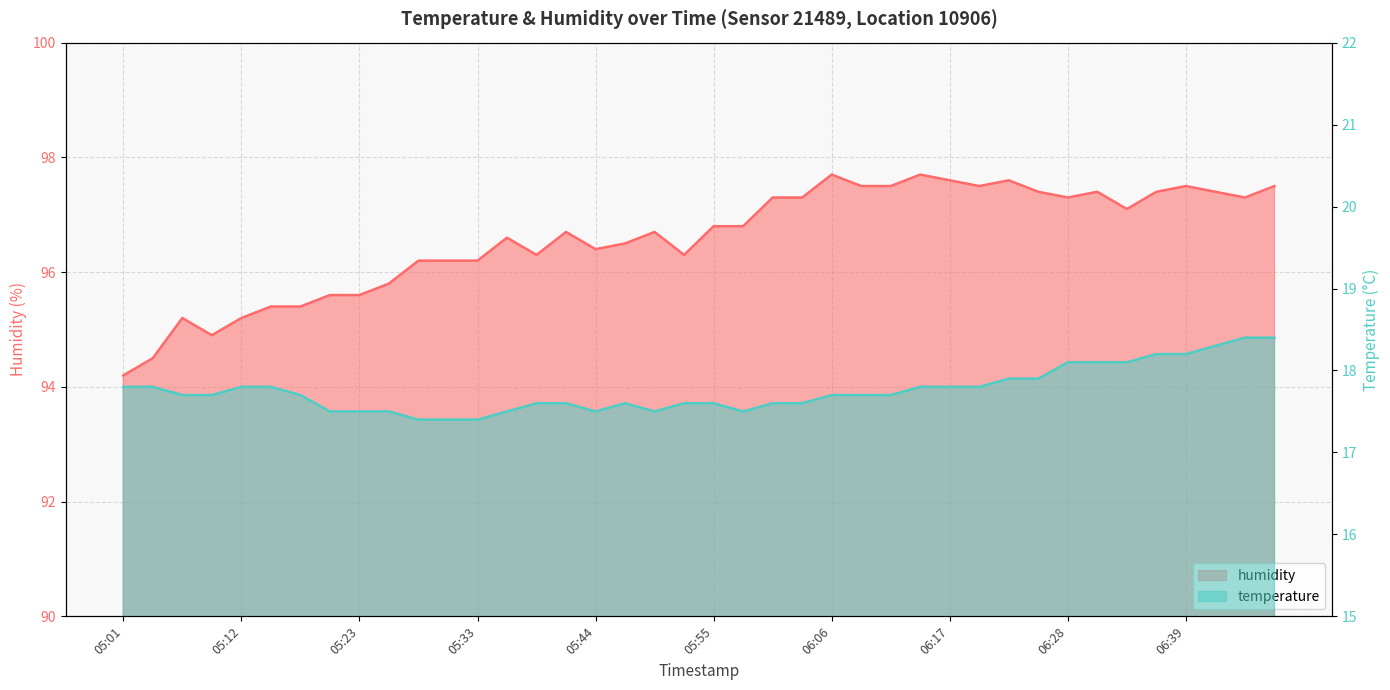

Which category has the highest value in the temperature series?

06:45